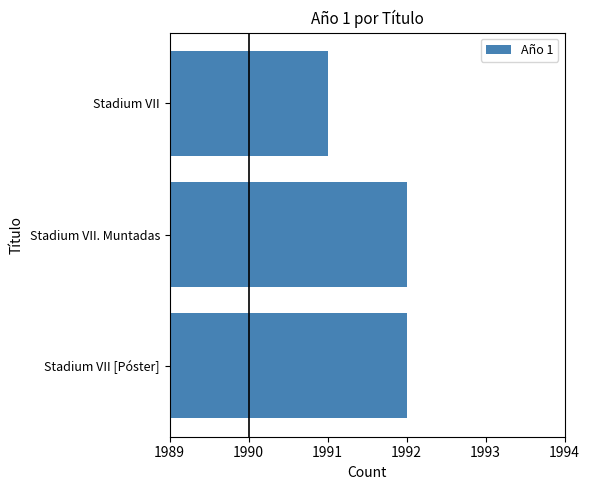

Reading bottom to top, transcribe all the data shown in this chart.

1992	1992	1991